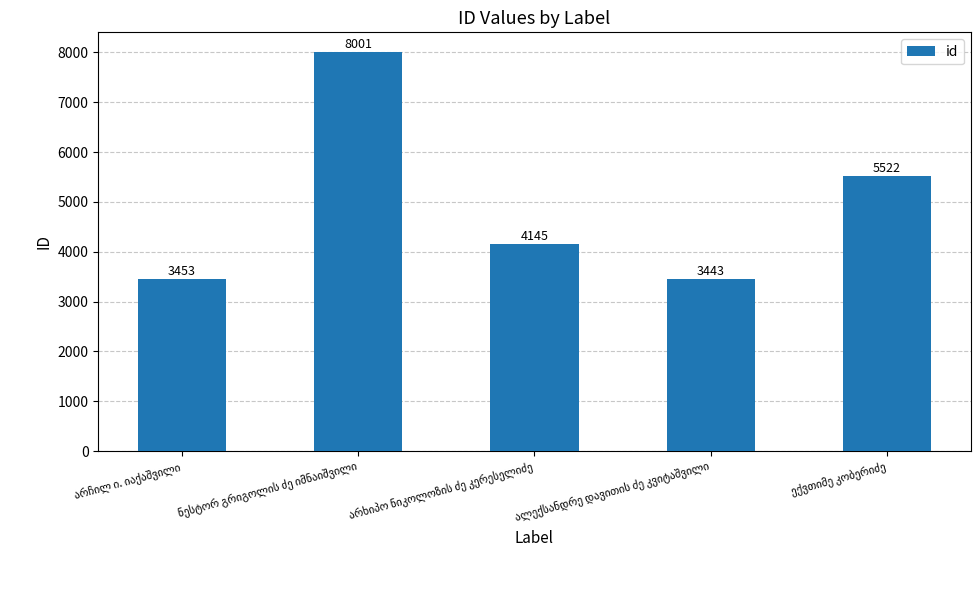

What is the maximum value shown in the chart?

8001